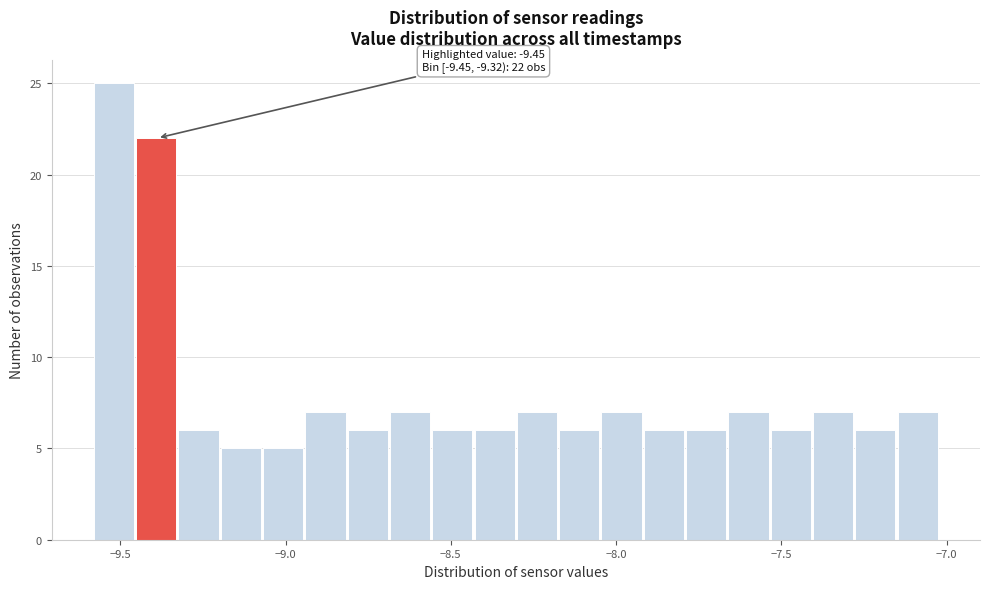

Read against the x-axis, roughly where is the centre of the tallest bar?

-9.50